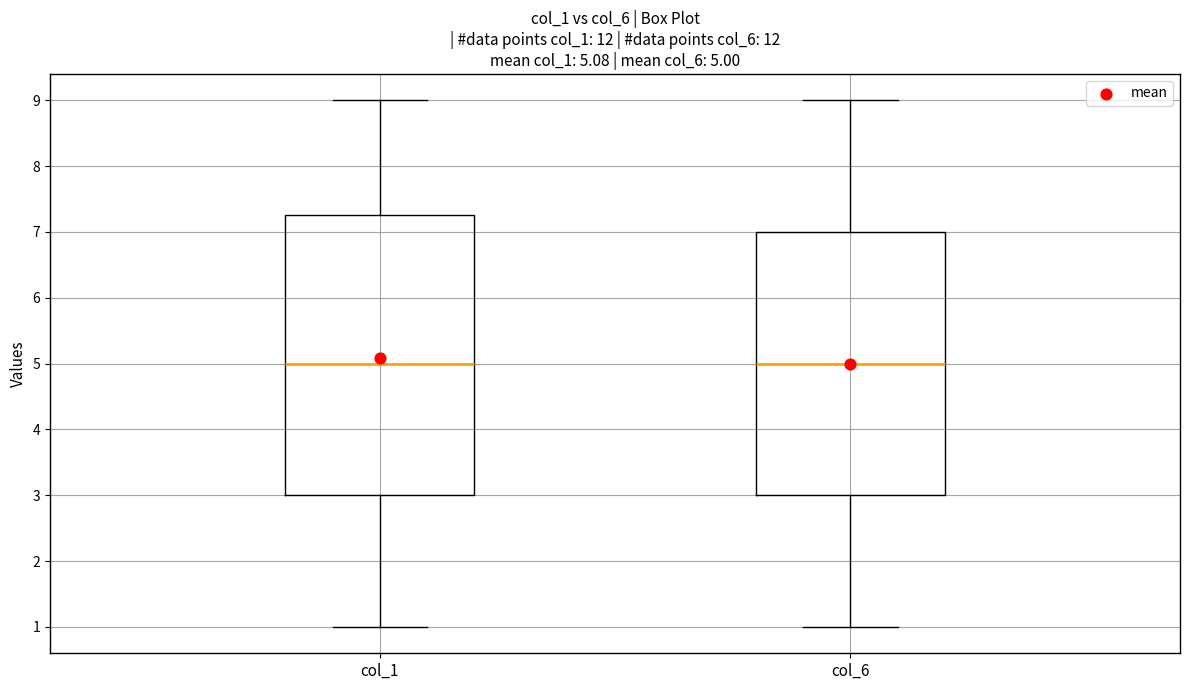

Which box is the tallest, from its lower edge to its upper edge?

col_1